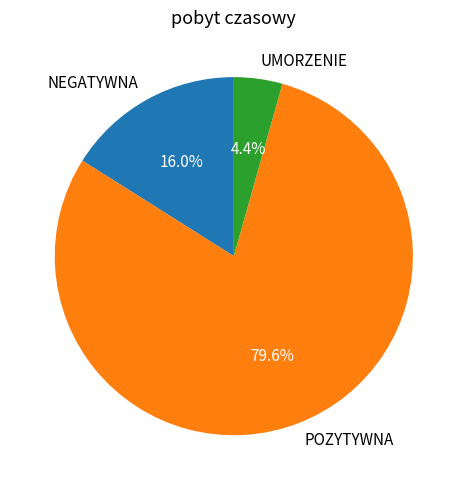

To the nearest percent, what portion does UMORZENIE represent?

4%